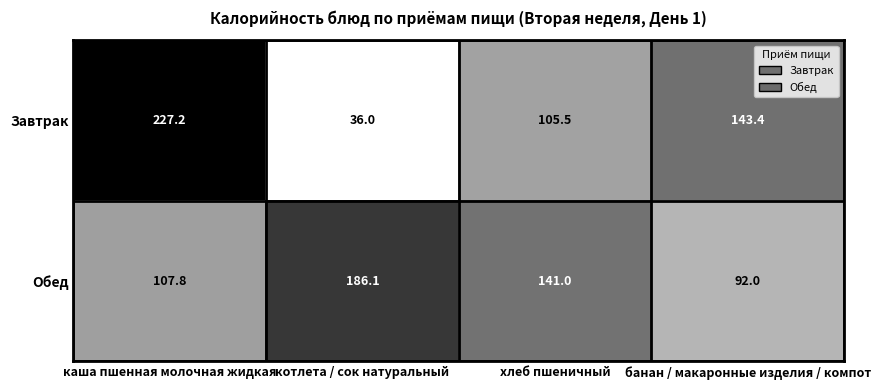

What is the spread (max minus min) of values at каша пшенная молочная жидкая?

119.4